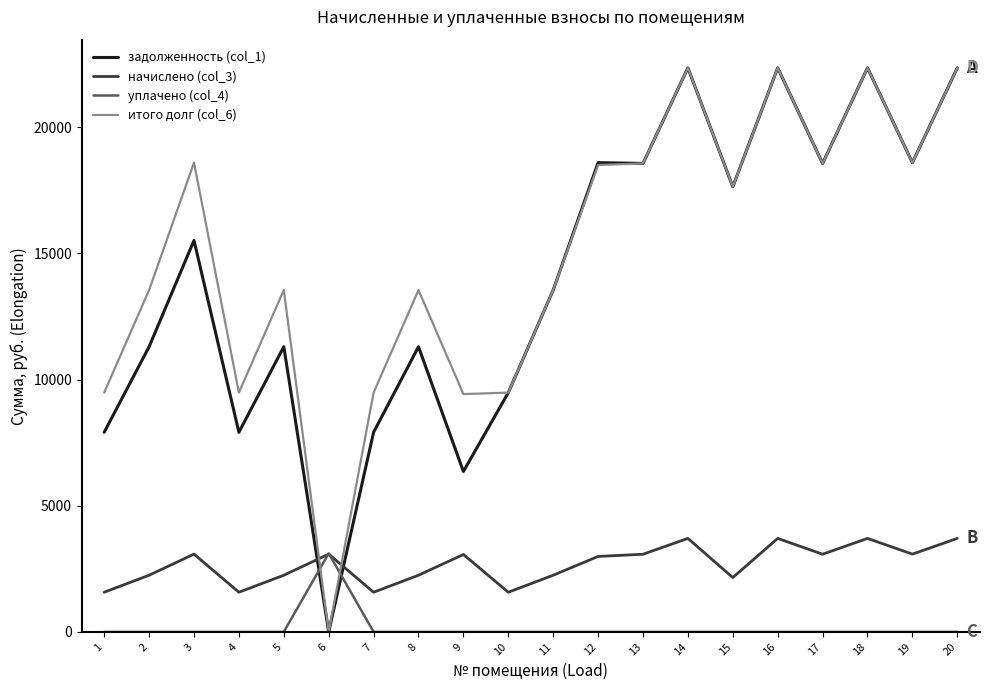

Where is the first local minimum for начислено (col_3)?

4